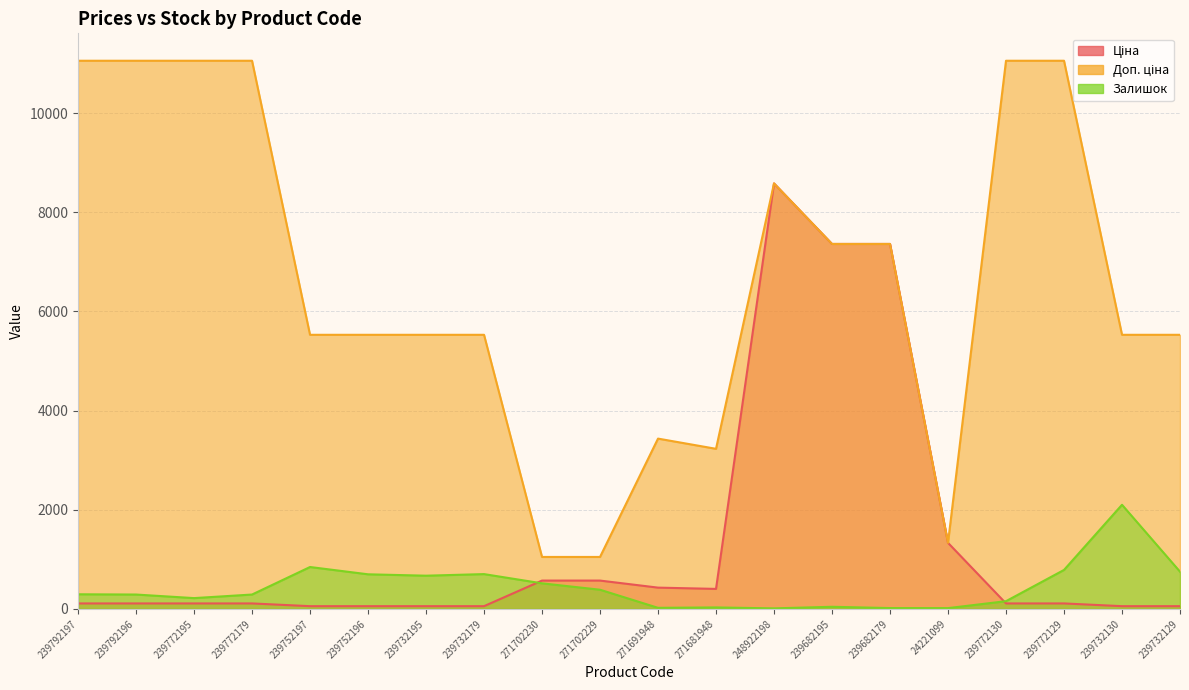

What is the minimum value for Ціна?

55.3